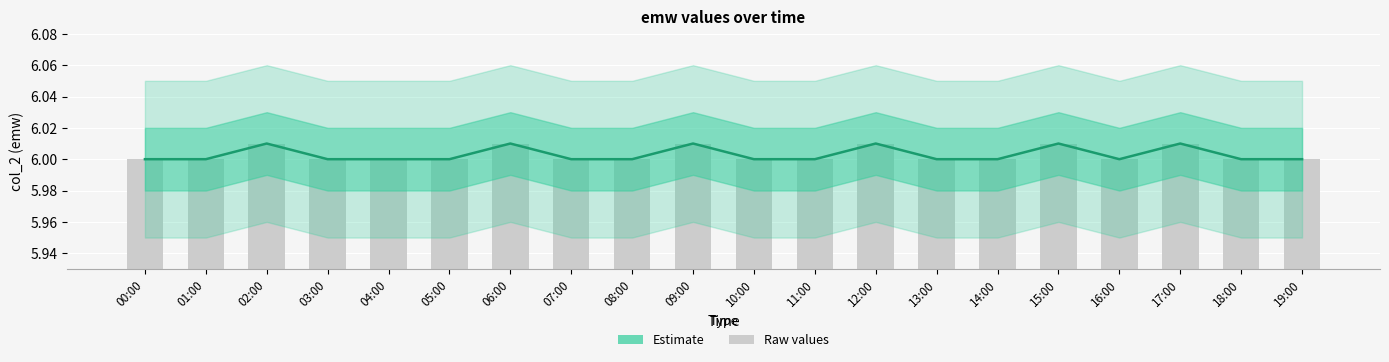

Reading left to right, list all the values displayed in this chart.

Estimate: 00:00=6.0	01:00=6.0	02:00=6.0	03:00=6.0	04:00=6.0	05:00=6.0	06:00=6.0	07:00=6.0	08:00=6.0	09:00=6.0	10:00=6.0	11:00=6.0	12:00=6.0	13:00=6.0	14:00=6.0	15:00=6.0	16:00=6.0	17:00=6.0	18:00=6.0	19:00=6.0
raw: 00:00=6.0	01:00=6.0	02:00=6.0	03:00=6.0	04:00=6.0	05:00=6.0	06:00=6.0	07:00=6.0	08:00=6.0	09:00=6.0	10:00=6.0	11:00=6.0	12:00=6.0	13:00=6.0	14:00=6.0	15:00=6.0	16:00=6.0	17:00=6.0	18:00=6.0	19:00=6.0